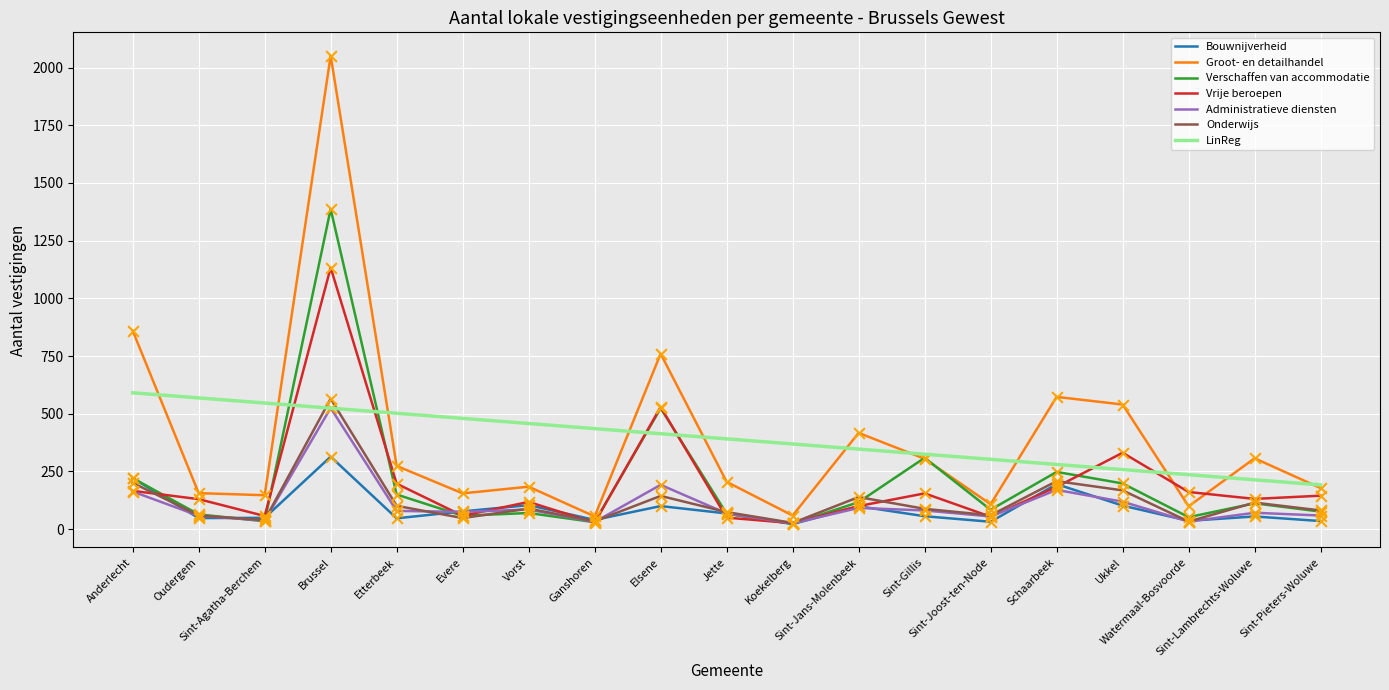

Which series has the widest spread of values?

Groot- en detailhandel